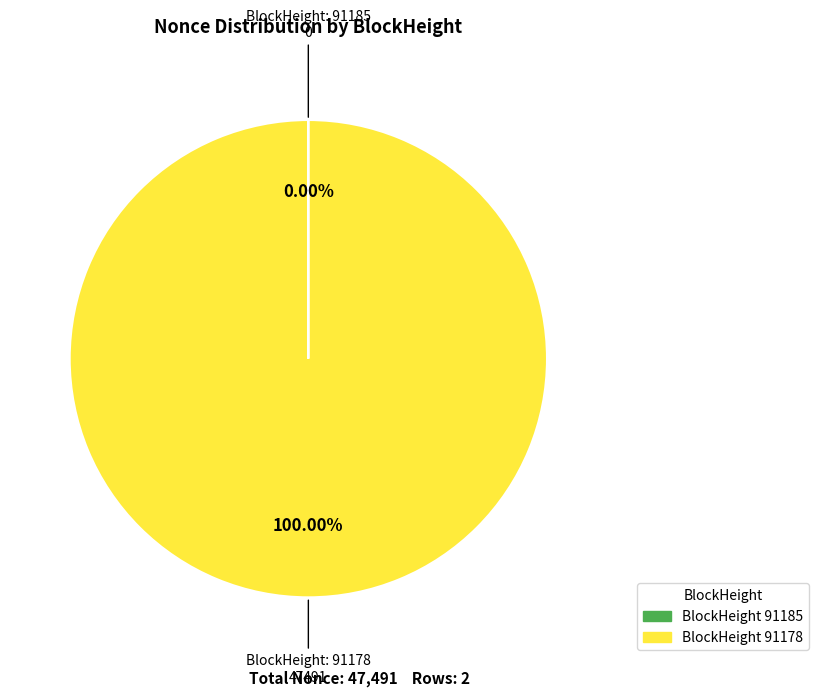

Is there a majority slice in this chart?

Yes